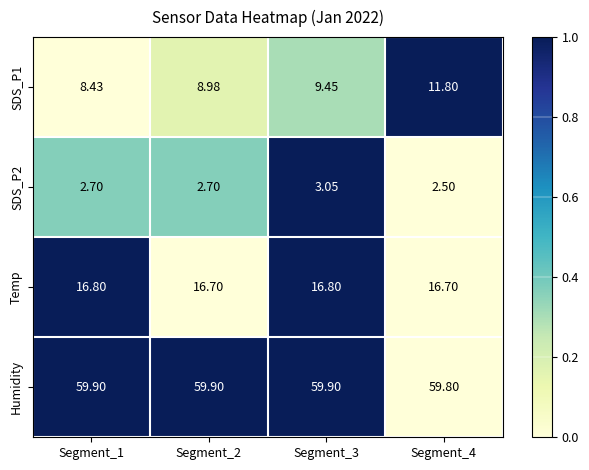

How many series are shown in this chart?

4